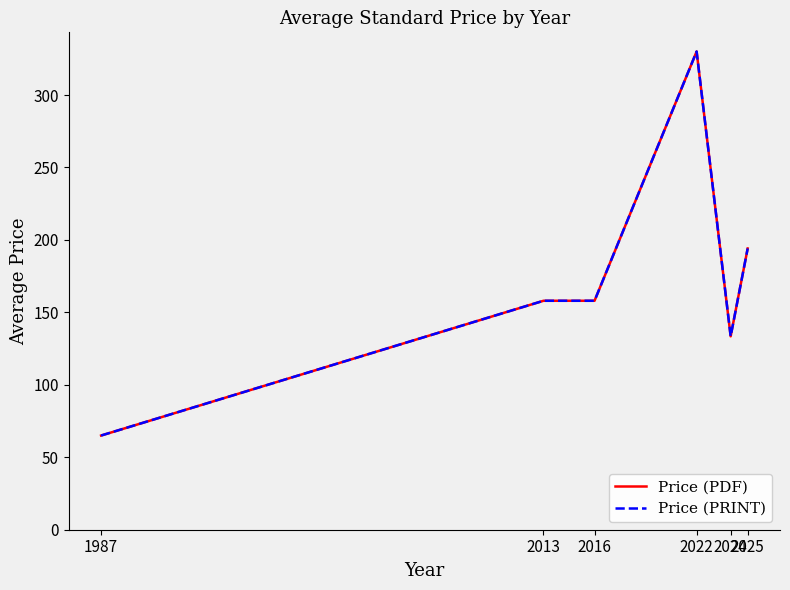

What is the sum of all Price (PRINT) values?

1038.6